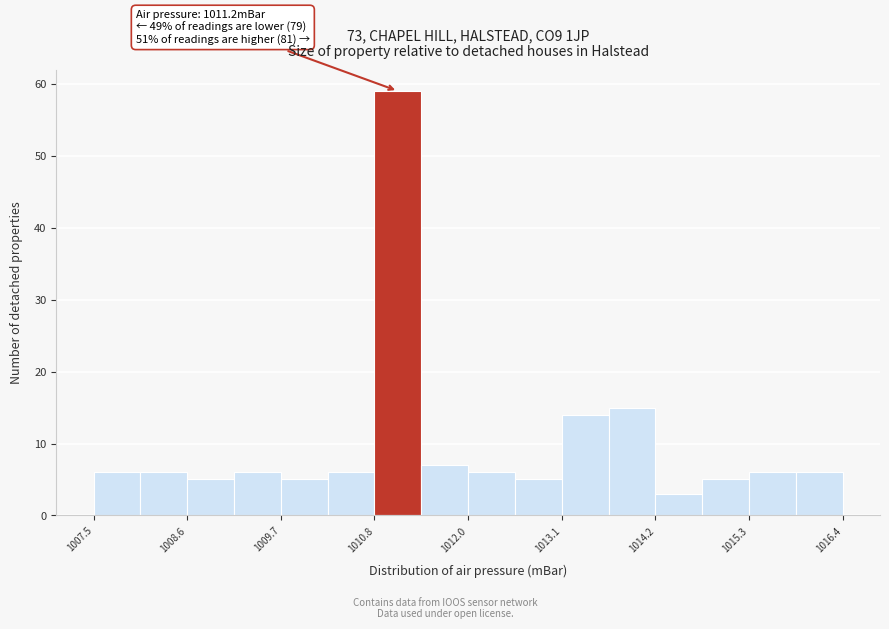

Read against the x-axis, roughly where is the centre of the tallest bar?

1011.2